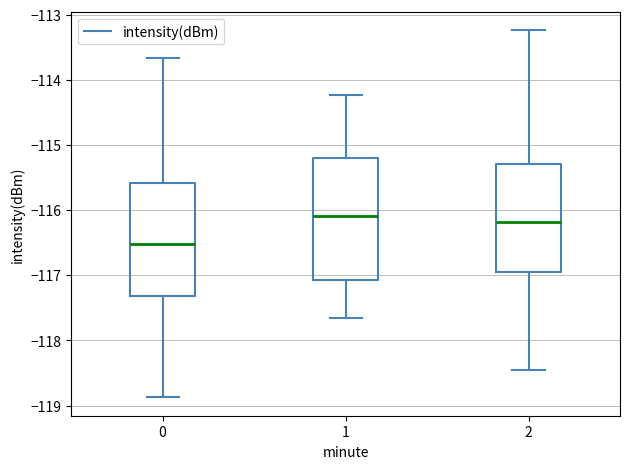

Where does the lower whisker of the box at x = 0 end on the y-axis? The values are not printed on the chart, so give them approximately, as read against the axis.

-118.9